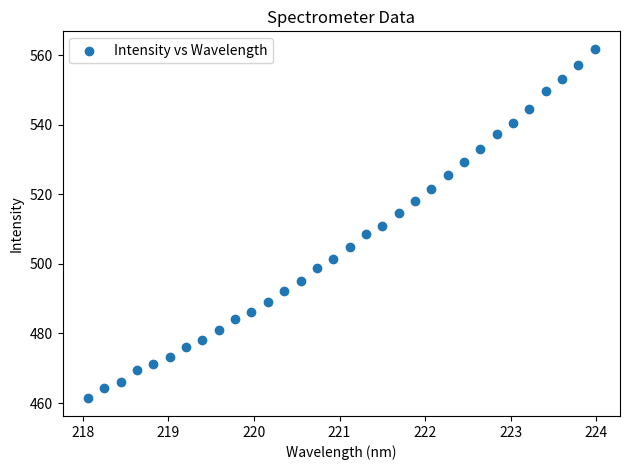

What is the range of X values (max minus min)?

5.9